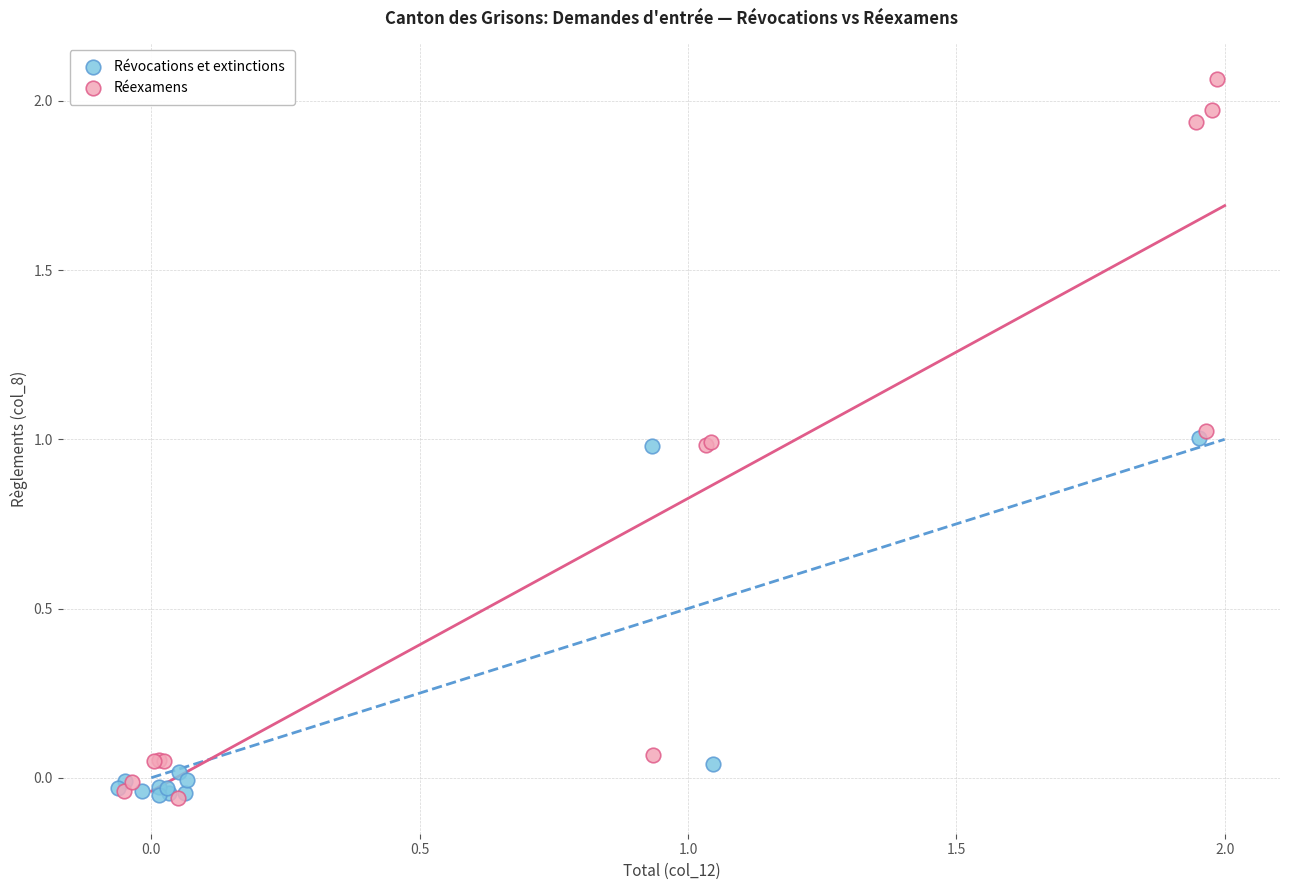

Which series has the widest spread of Y values?

Réexamens